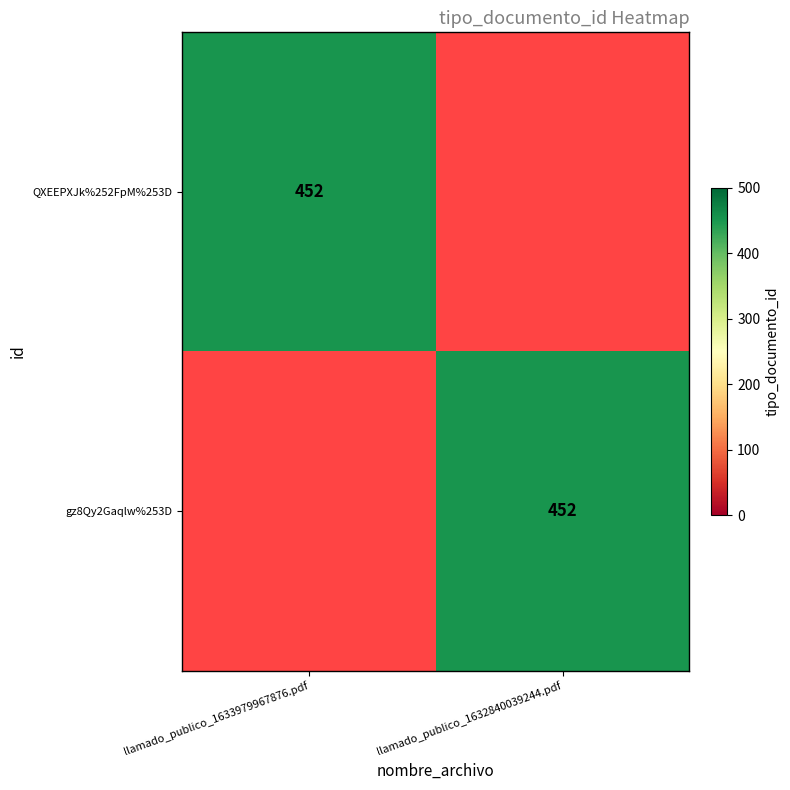

The QXEEPXJk%252FpM%253D series shows 452 at llamado_publico_1633979967876.pdf. True or false?

True